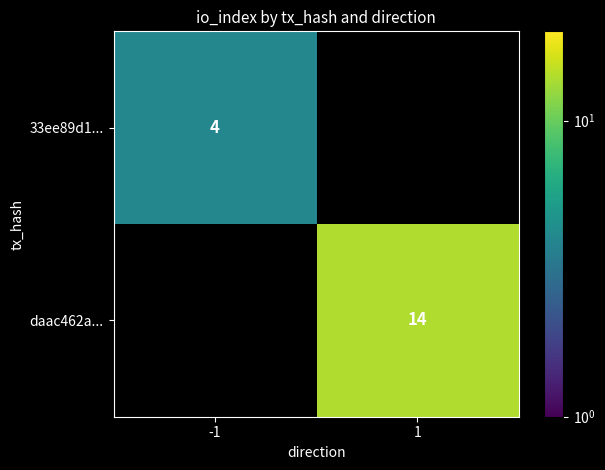

True or false: 33ee89d1... has a value of 4 at -1.

True